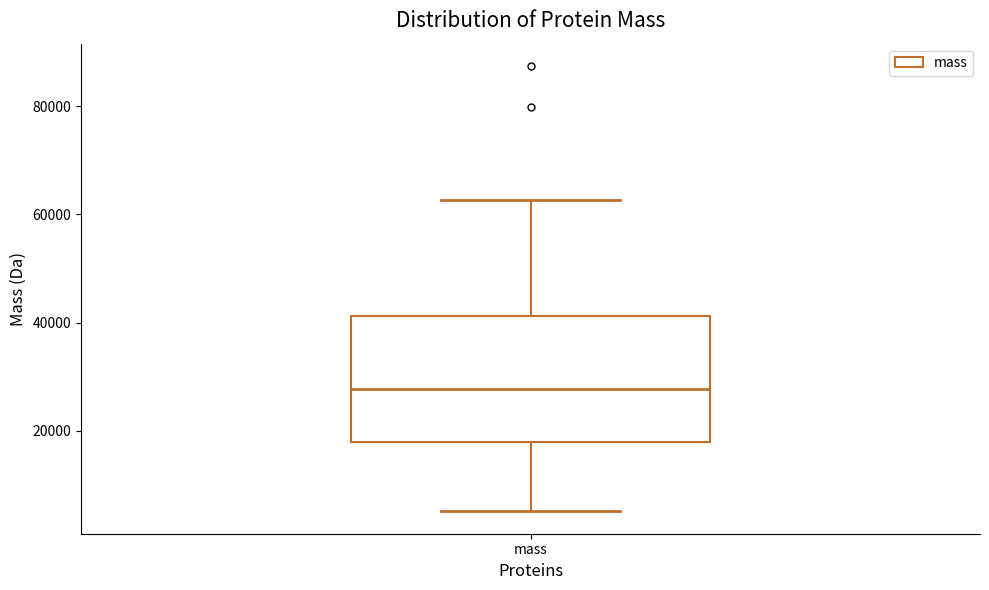

Where does the median line of the box for mass sit on the y-axis? The values are not printed on the chart, so give them approximately, as read against the axis.

28000